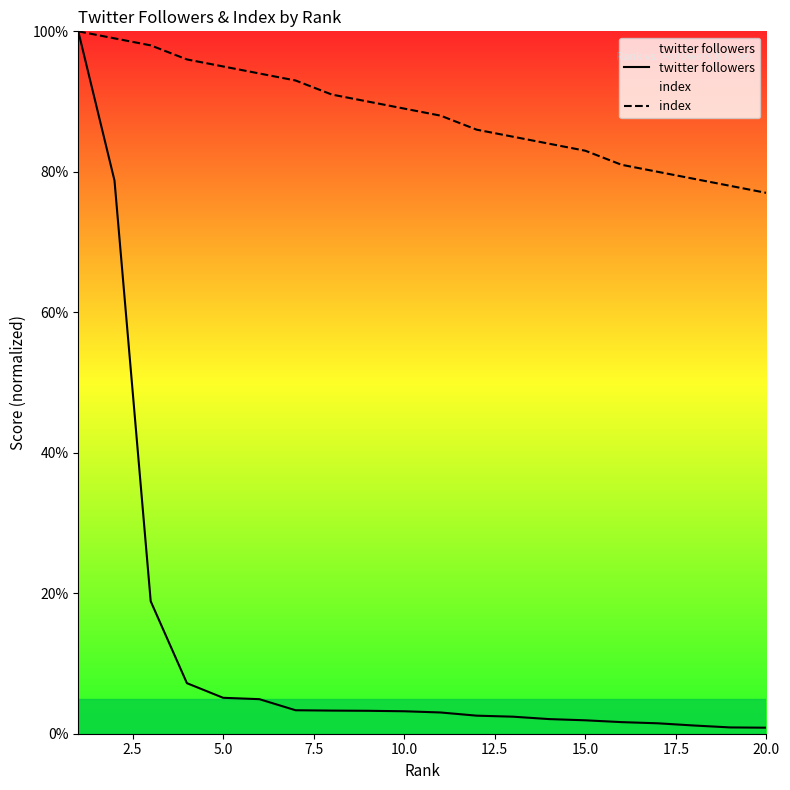

What is the minimum value shown in the chart?

0.9